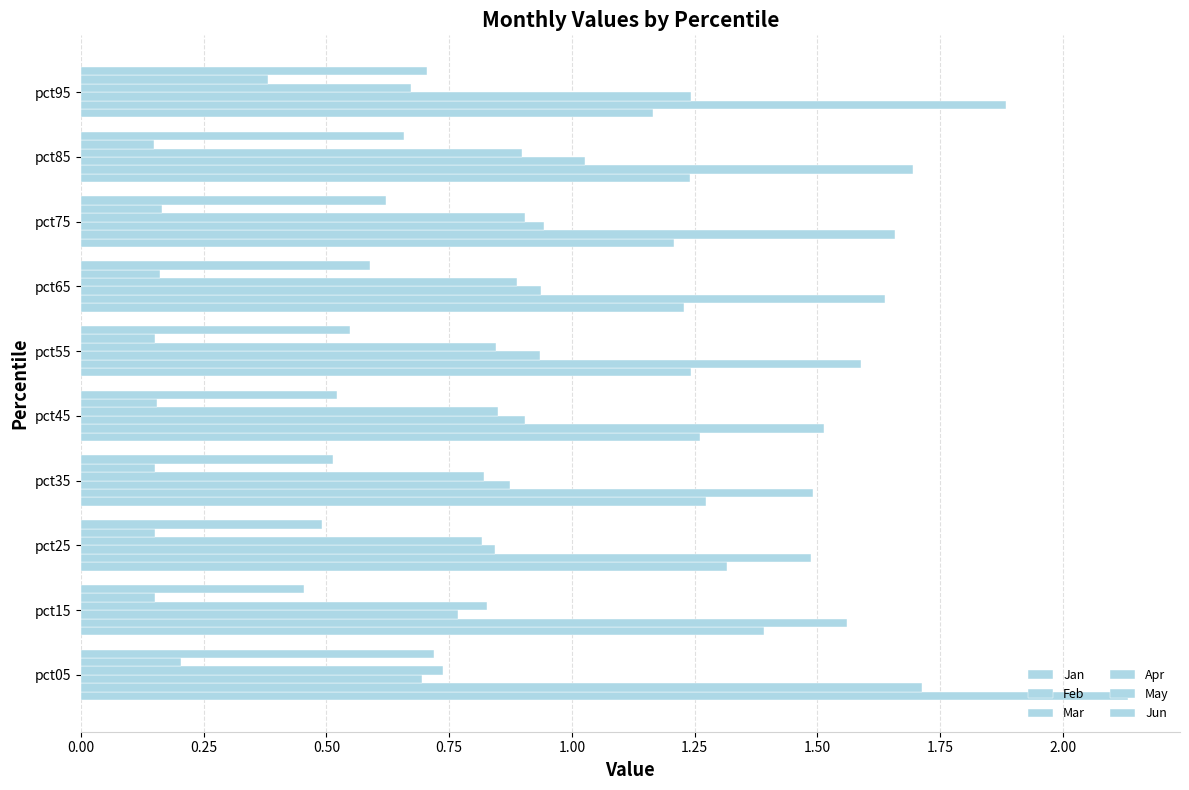

Reading left to right, list all the values displayed in this chart.

Jan: 2.1	1.4	1.3	1.3	1.3	1.2	1.2	1.2	1.2	1.2
Feb: 1.7	1.6	1.5	1.5	1.5	1.6	1.6	1.7	1.7	1.9
Mar: 0.7	0.8	0.8	0.9	0.9	0.9	0.9	0.9	1.0	1.2
Apr: 0.7	0.8	0.8	0.8	0.8	0.8	0.9	0.9	0.9	0.7
May: 0.2	0.2	0.2	0.2	0.2	0.2	0.2	0.2	0.1	0.4
Jun: 0.7	0.5	0.5	0.5	0.5	0.5	0.6	0.6	0.7	0.7